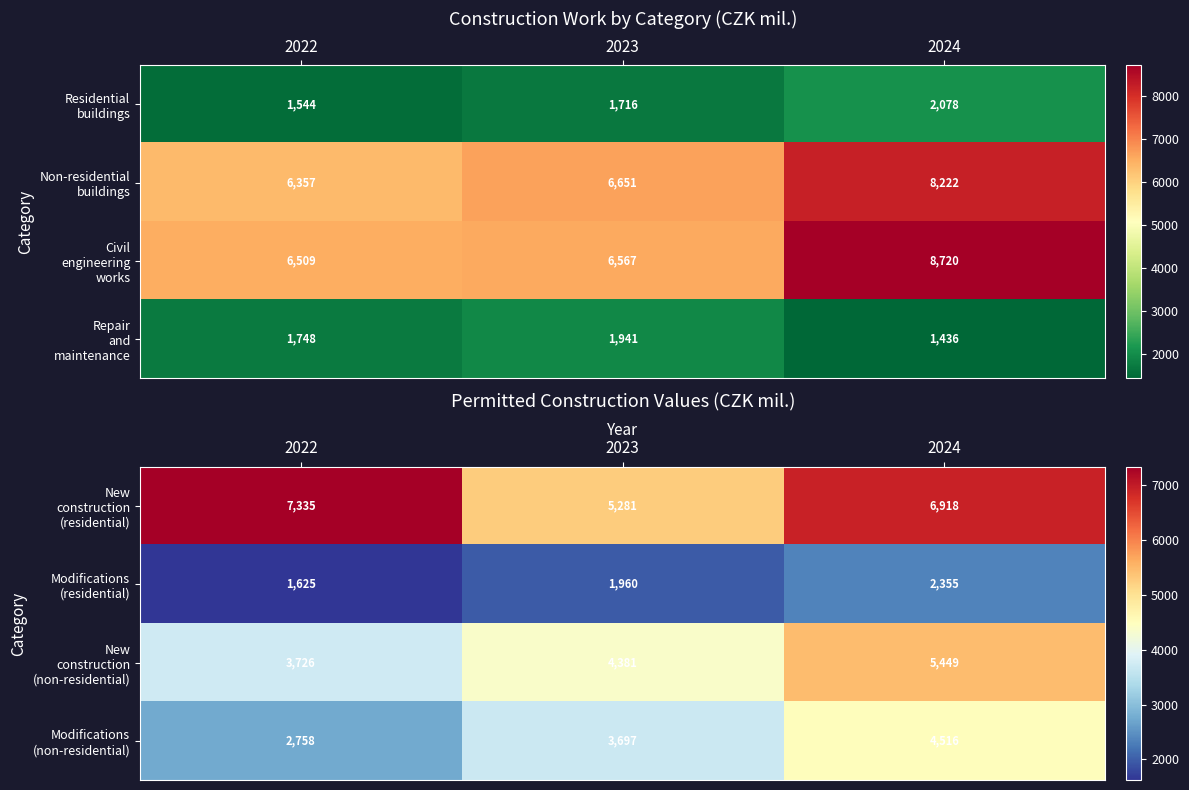

List the series in order of their peak value, lowest first.

Modifications (residential), Modifications (non-residential), New construction (non-residential), New construction (residential)